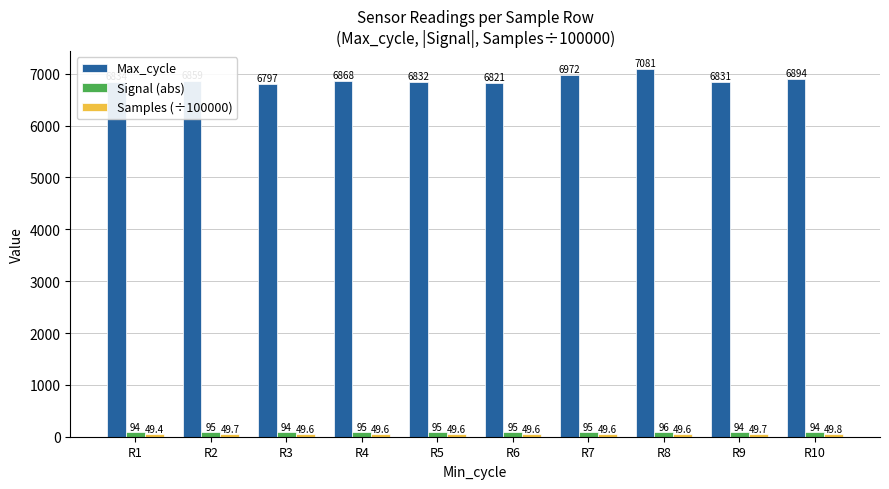

What is the average value of the Signal (abs) series?

94.7